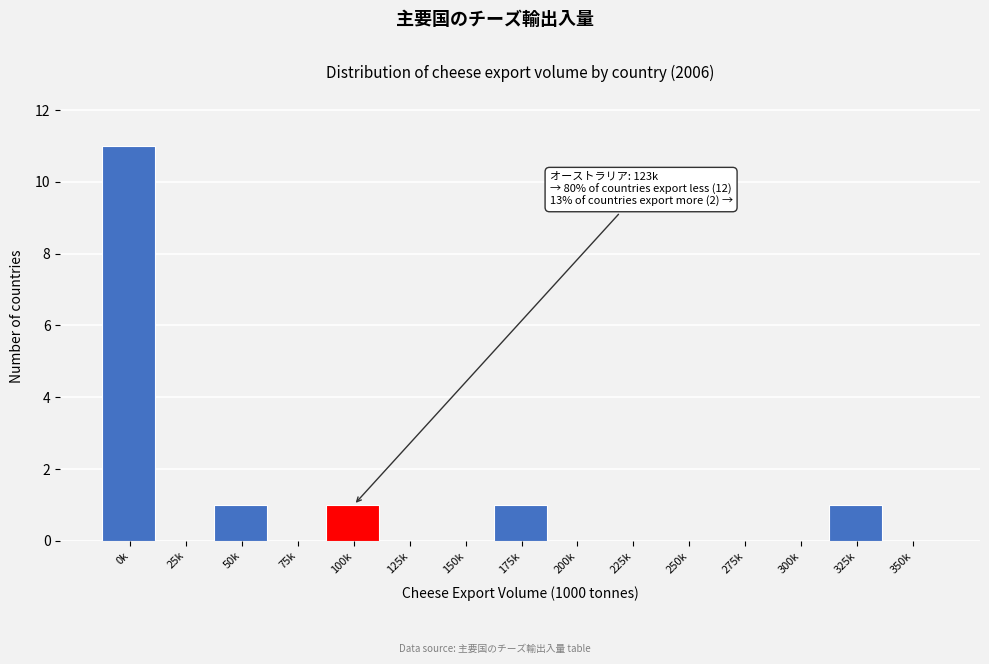

Reading left to right, transcribe all the data shown in this chart.

0k=11	25k=0	50k=1	75k=0	100k=1	125k=0	150k=0	175k=1	200k=0	225k=0	250k=0	275k=0	300k=0	325k=1	350k=0